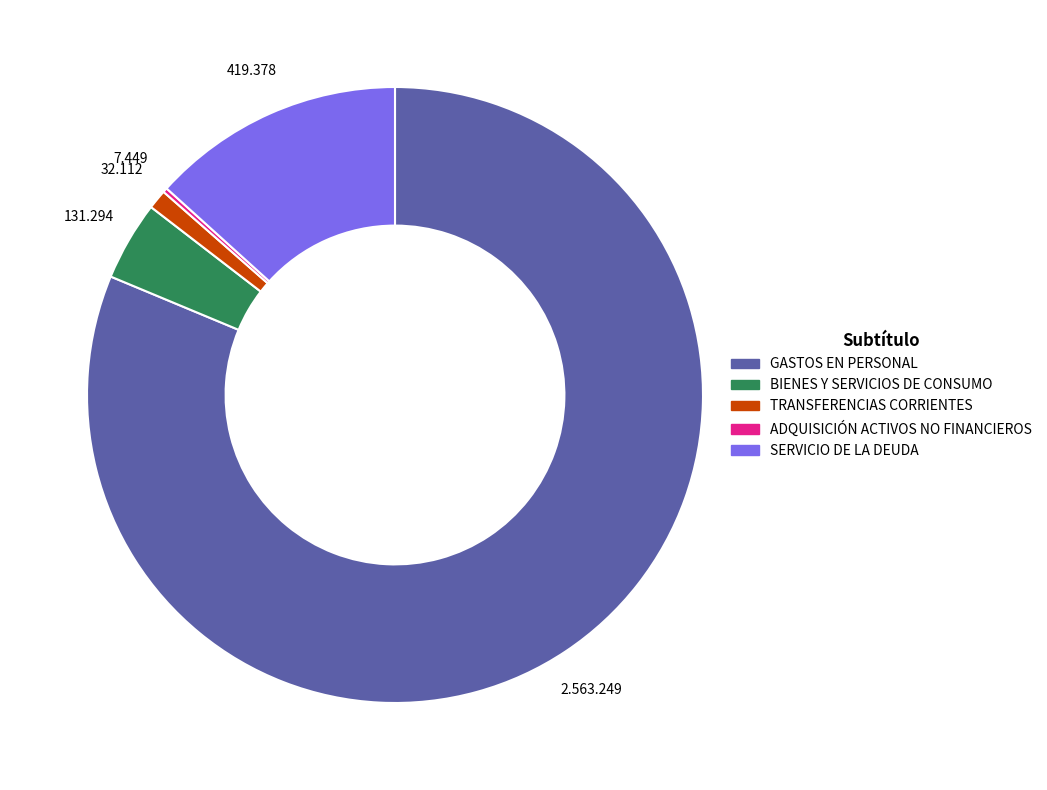

Does any single category account for the majority?

Yes